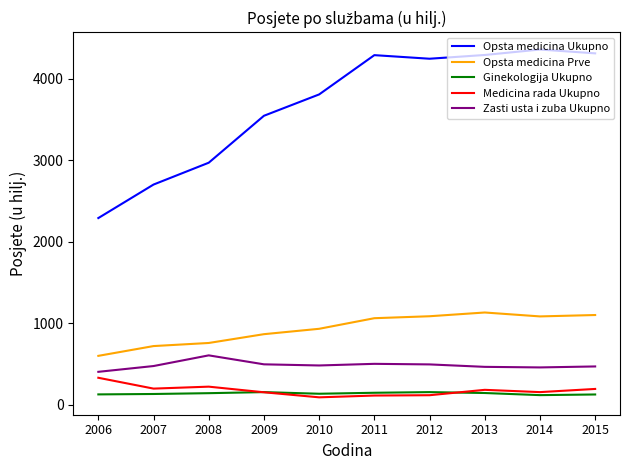

True or false: Opsta medicina Prve and Ginekologija Ukupno cross at least once.

False